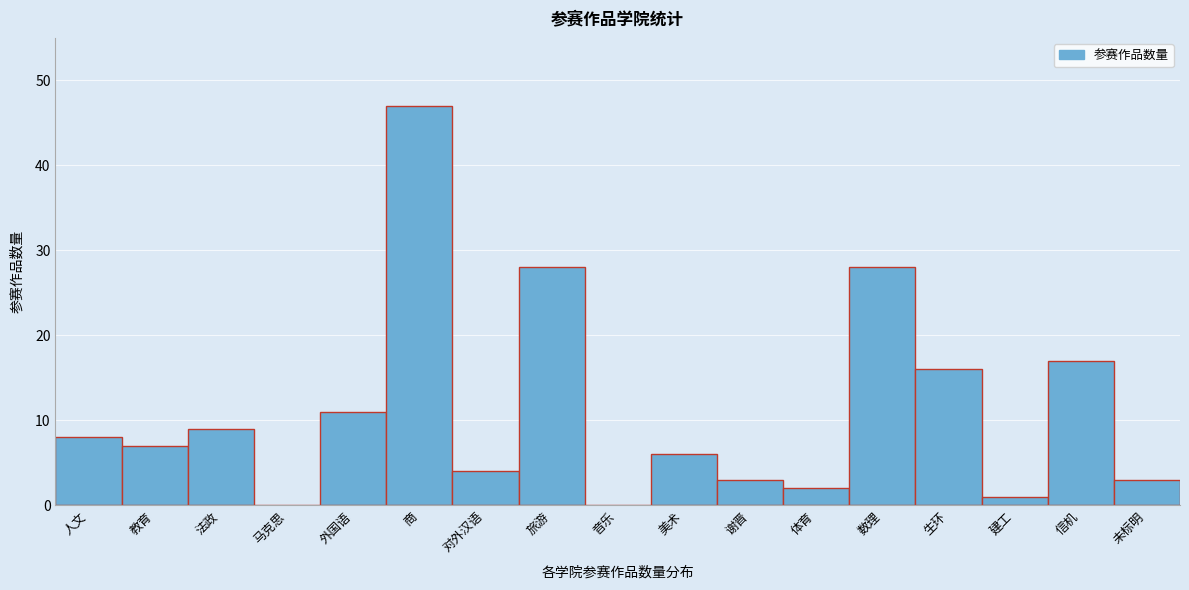

Reading left to right, extract all data points from this chart.

人文=8	教育=7	法政=9	马克思=0	外国语=11	商=47	对外汉语=4	旅游=28	音乐=0	美术=6	谢晋=3	体育=2	数理=28	生环=16	建工=1	信机=17	未标明=3